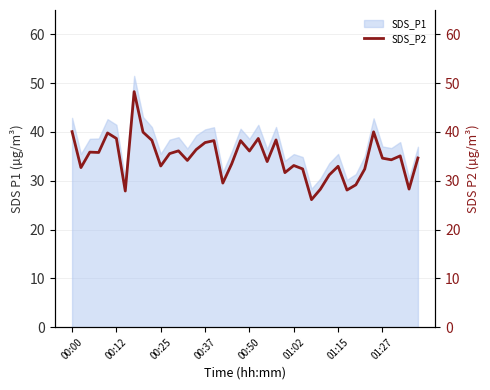

Does the chart display data point markers on the line(s)?

No